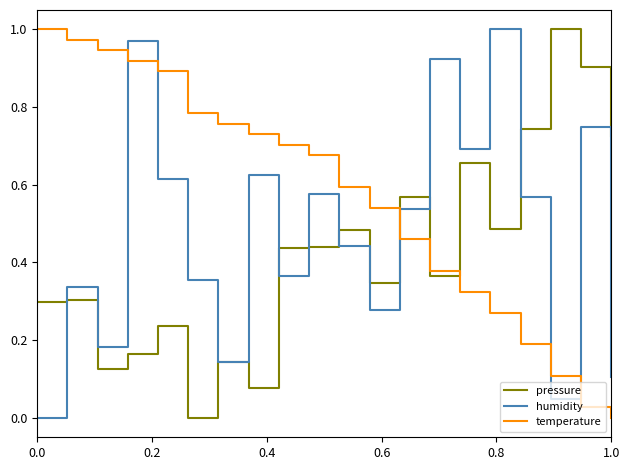

Rank the series by their average value, from highest to lowest.

temperature, humidity, pressure